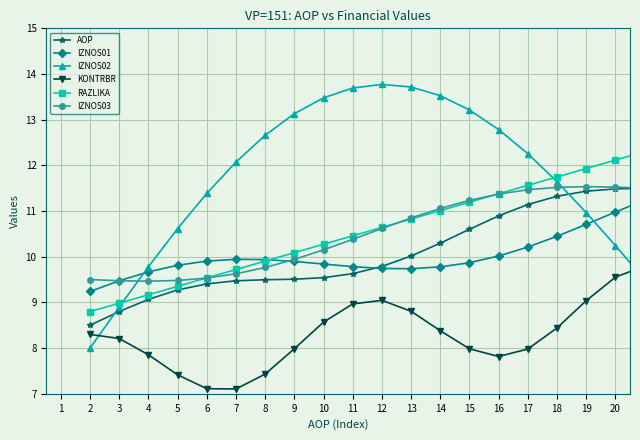

Which series has the largest total across all categories?

IZNOS02